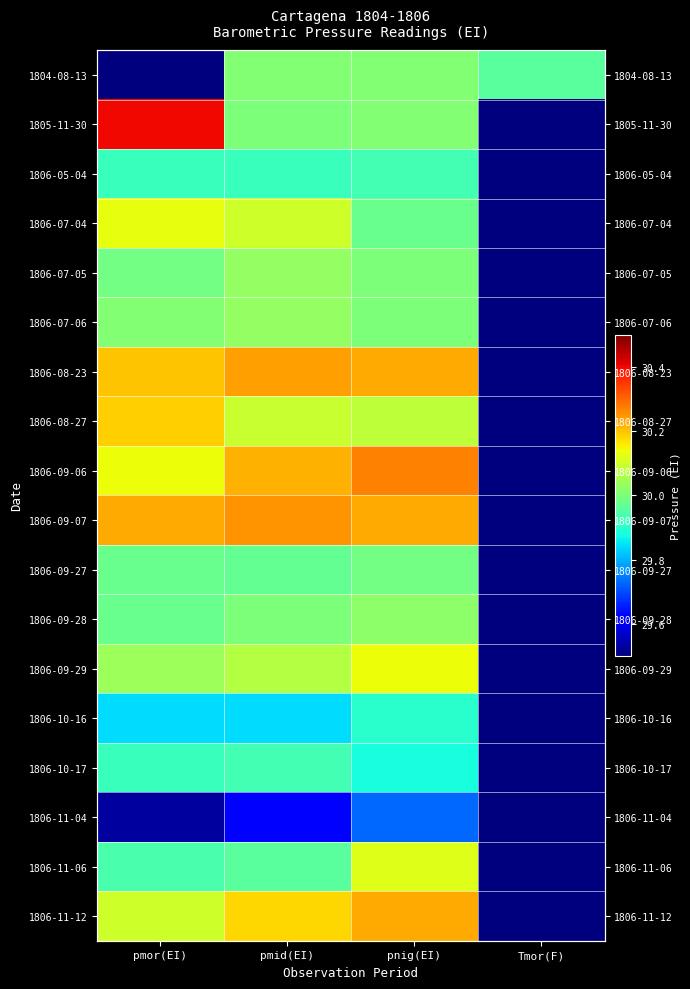

What value does the 1806-09-27 series have at pmor(EI)?

30.0